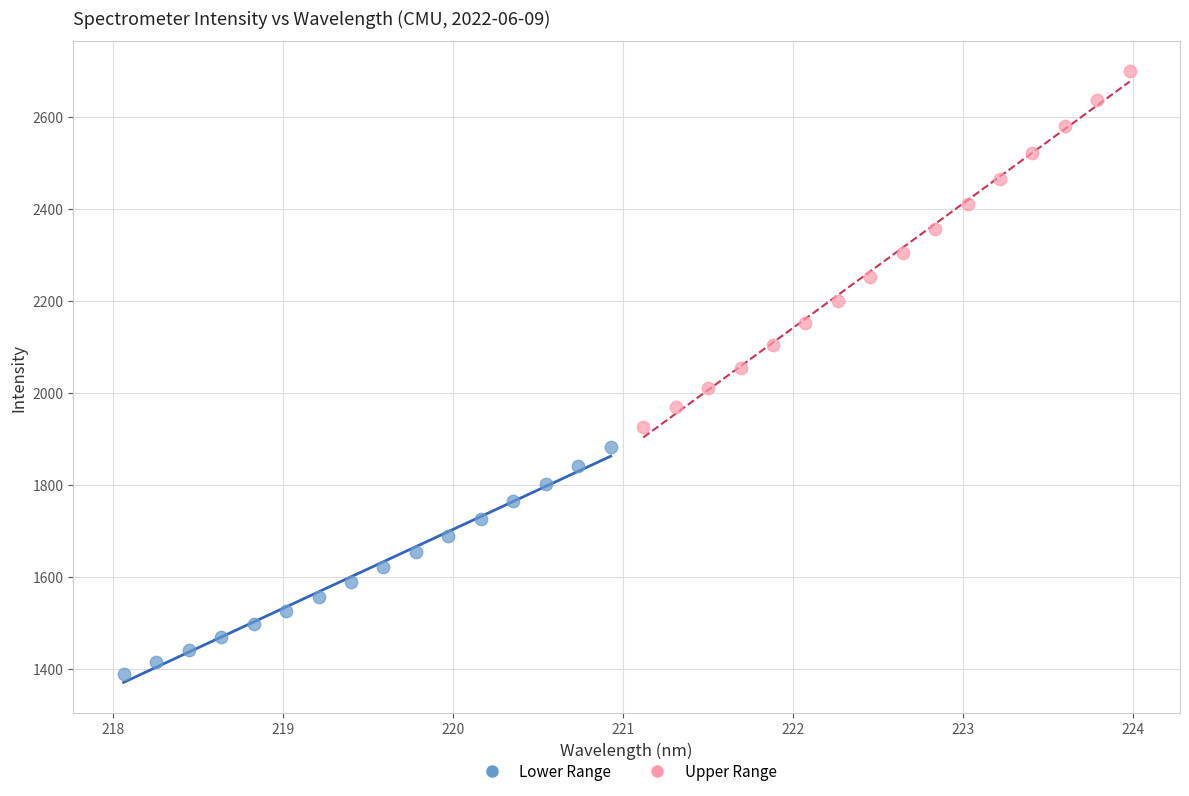

Which series has the largest Y range (max minus min)?

Upper Range